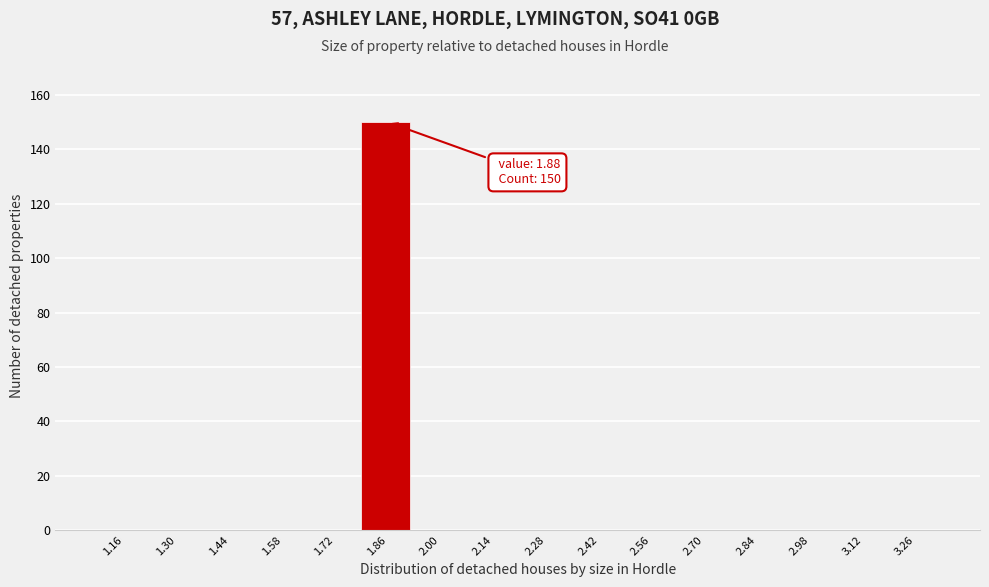

Which range on the x-axis has the tallest bar?

1.79 to 1.93